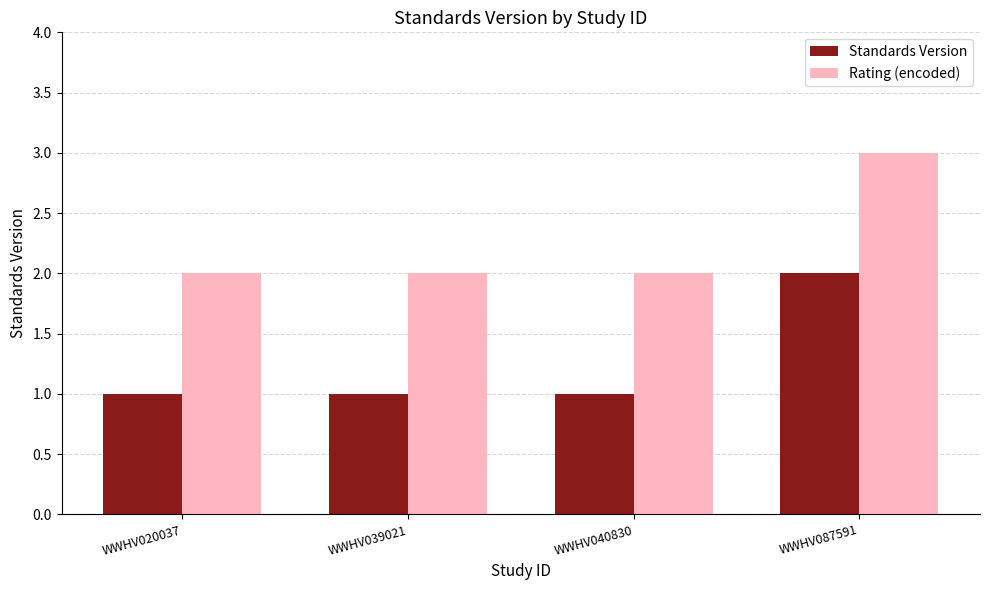

Which series has the largest total across all categories?

Rating (encoded)